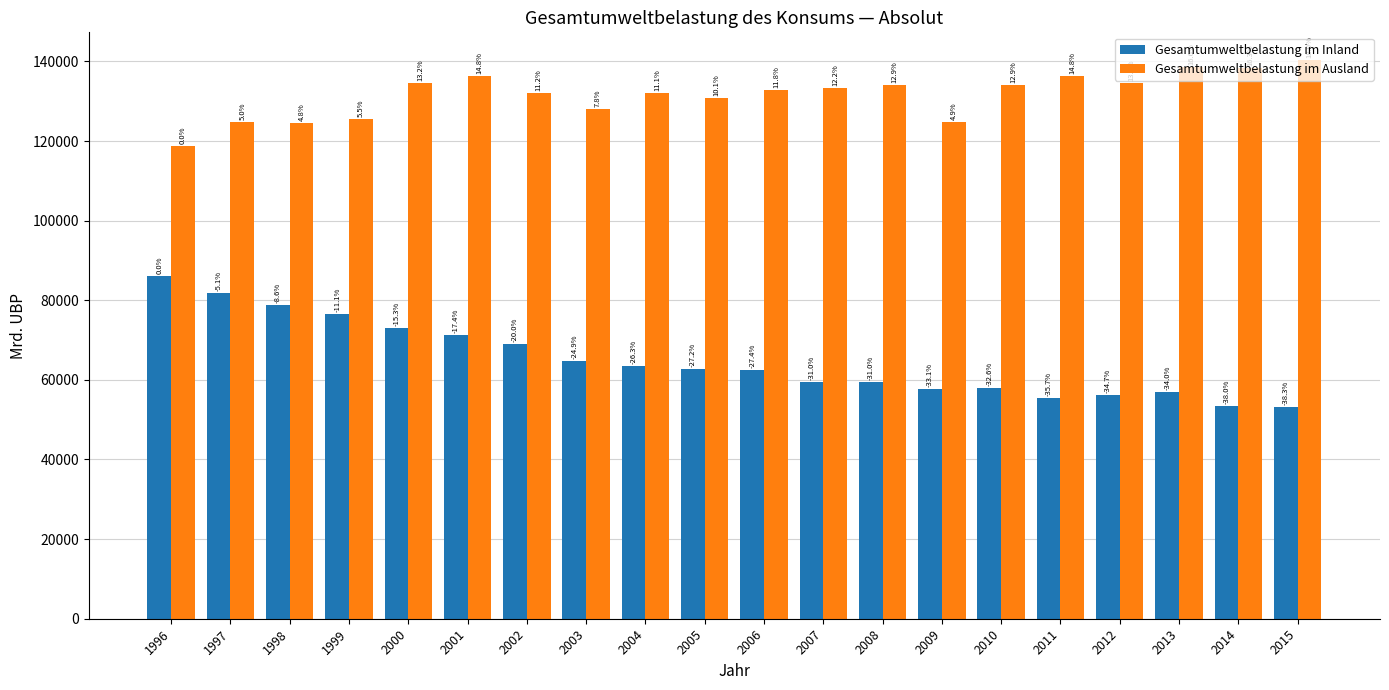

How many bars are there in total?

40